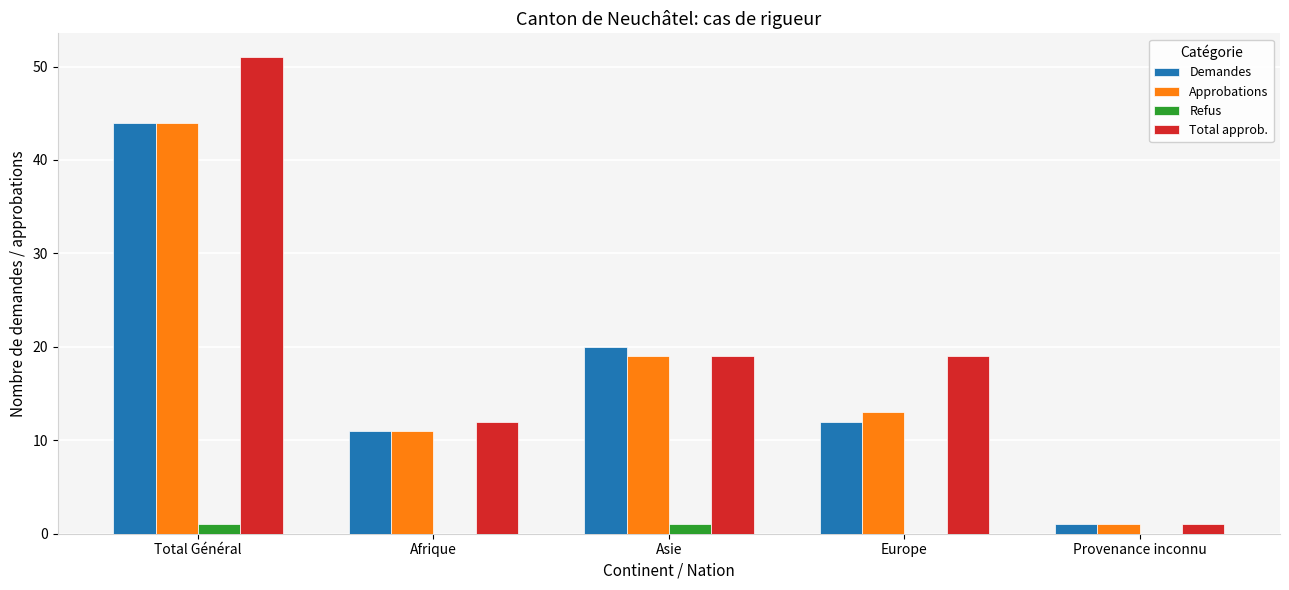

Where is Demandes nearest to the value 22?

Asie